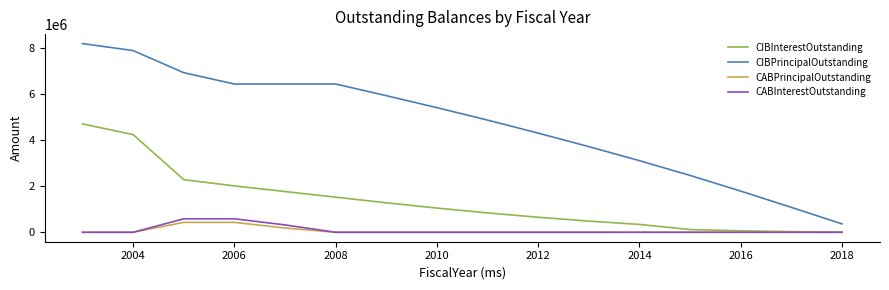

Which series has the largest total across all categories?

CIBPrincipalOutstanding